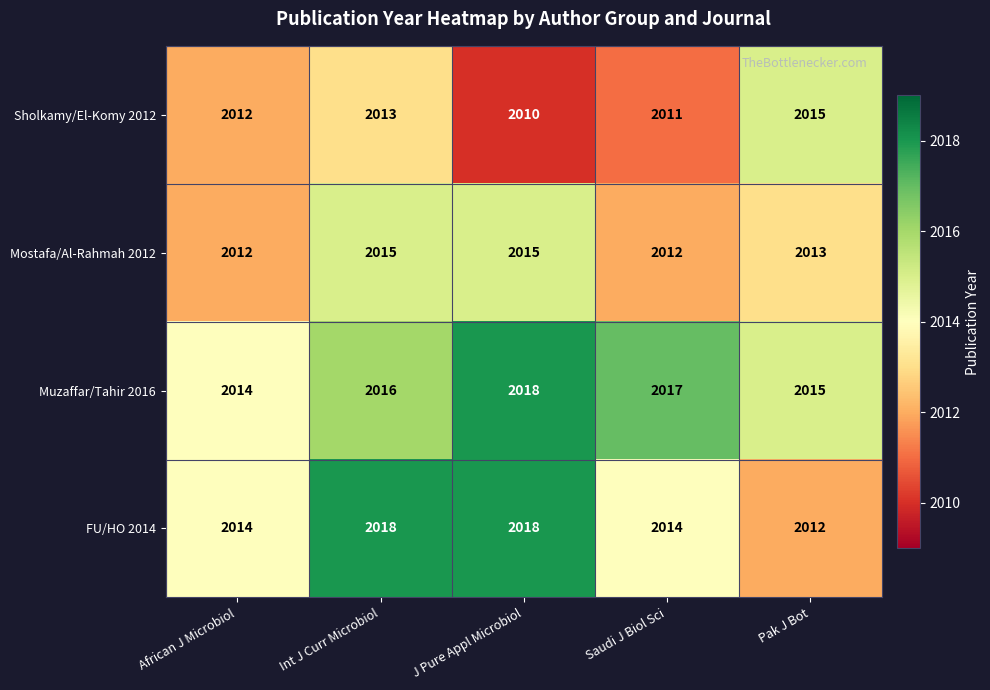

Rank the categories by Muzaffar/Tahir 2016 value from lowest to highest.

African J Microbiol, Pak J Bot, Int J Curr Microbiol, Saudi J Biol Sci, J Pure Appl Microbiol